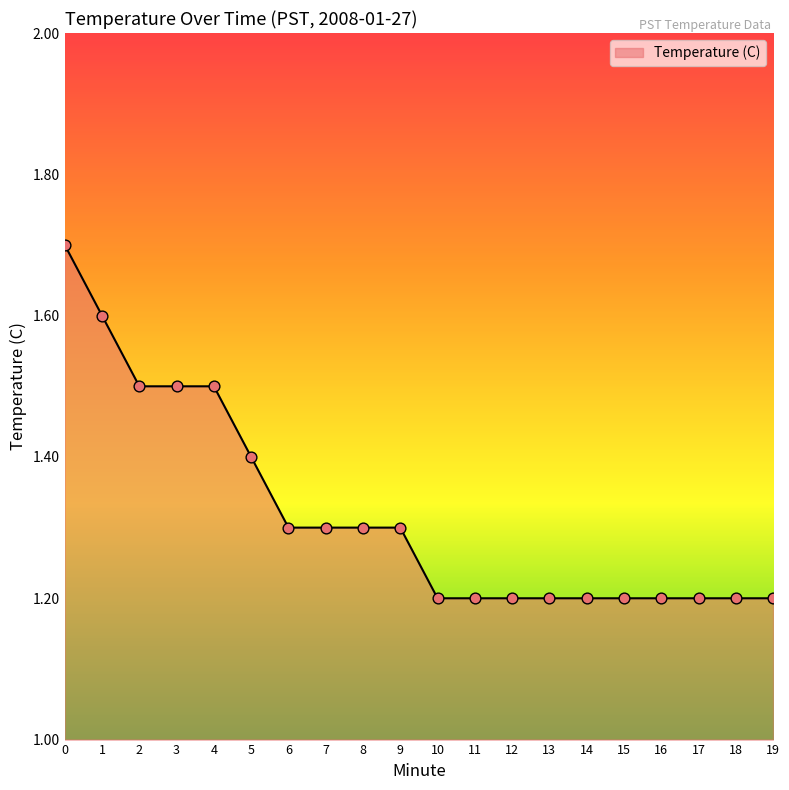

Approximately how many times larger is the value at 0 compared to 11?

1.4